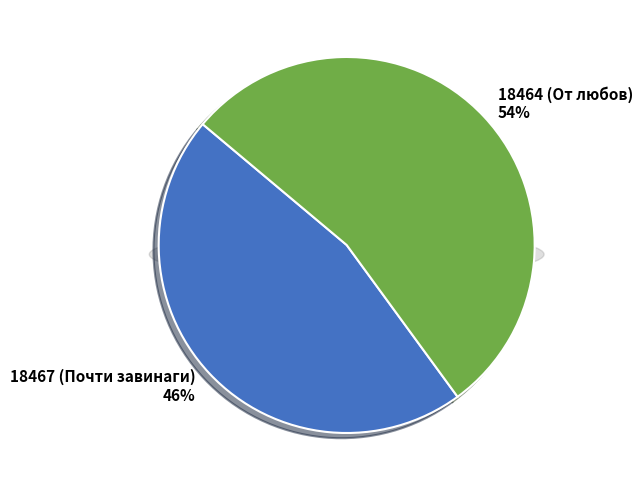

What is the total percentage of 18467 (Почти завинаги) and 18464 (От любов)?

100.0%